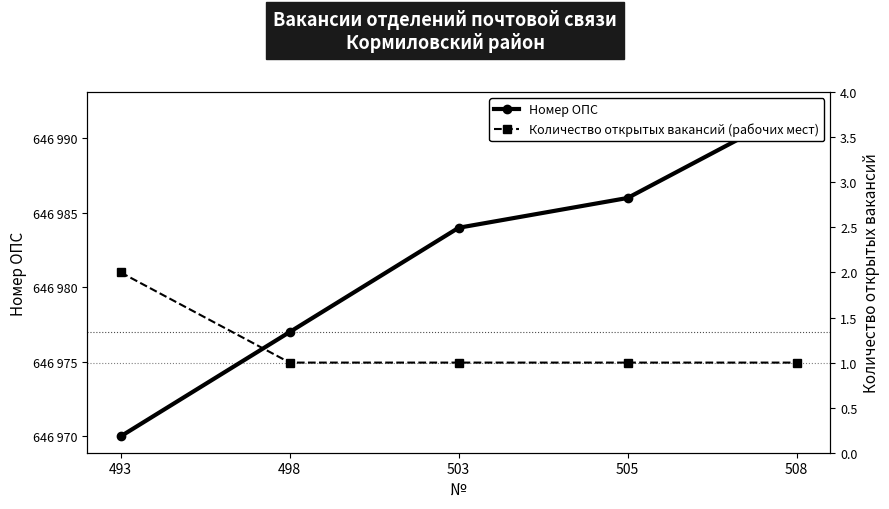

Rank the series by their average value, from highest to lowest.

Номер ОПС, Количество открытых вакансий (рабочих мест)